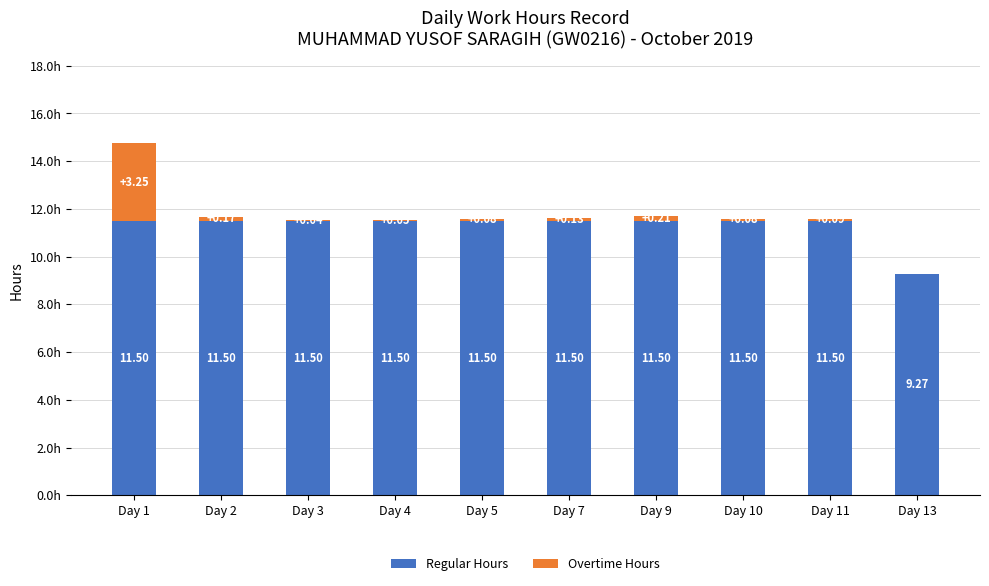

Does the chart contain stacked bars?

Yes